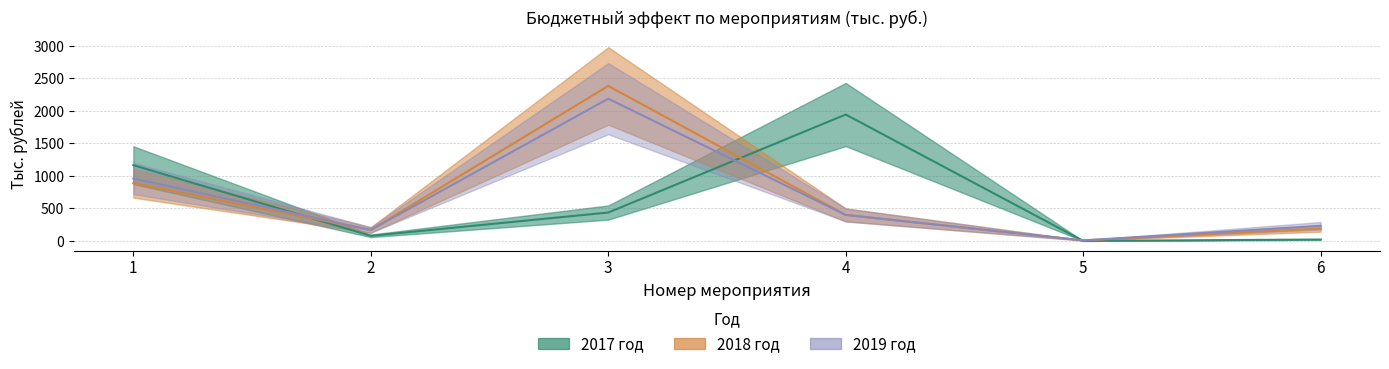

How many lines are shown in the chart?

3